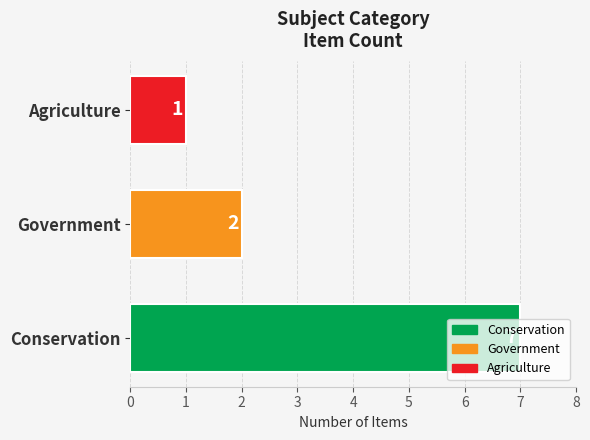

What is the difference between the maximum and minimum values?

6